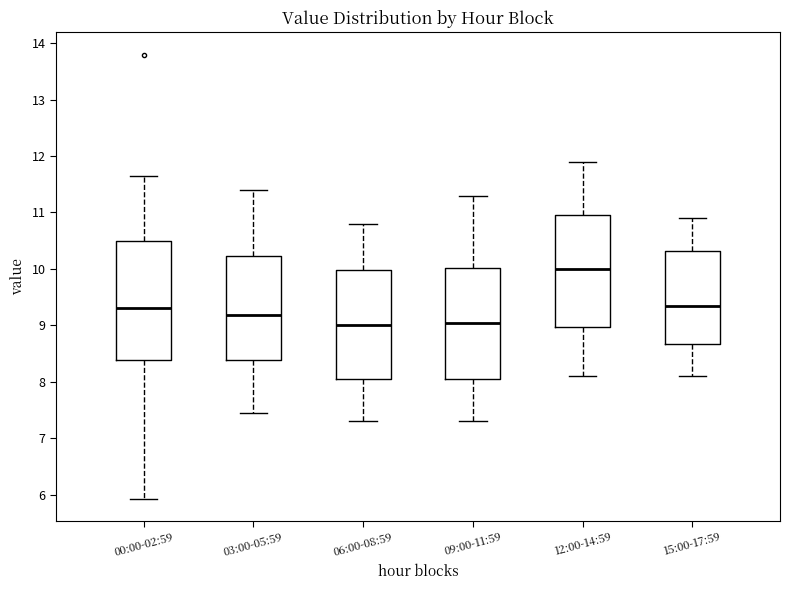

Where does the upper whisker of the box for 15:00-17:59 end on the y-axis? The values are not printed on the chart, so give them approximately, as read against the axis.

10.9